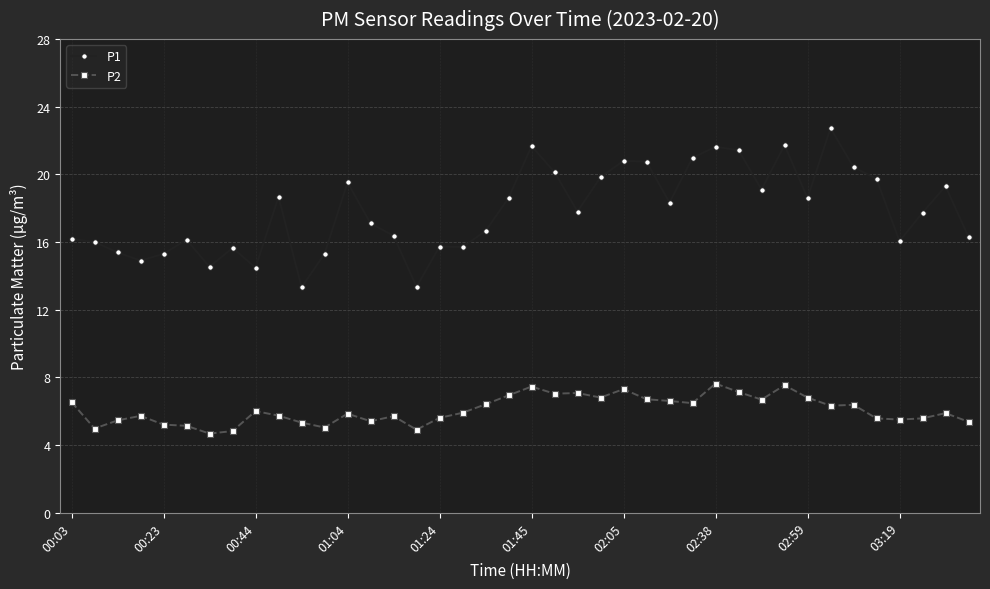

Which series has the largest range (max minus min)?

P1